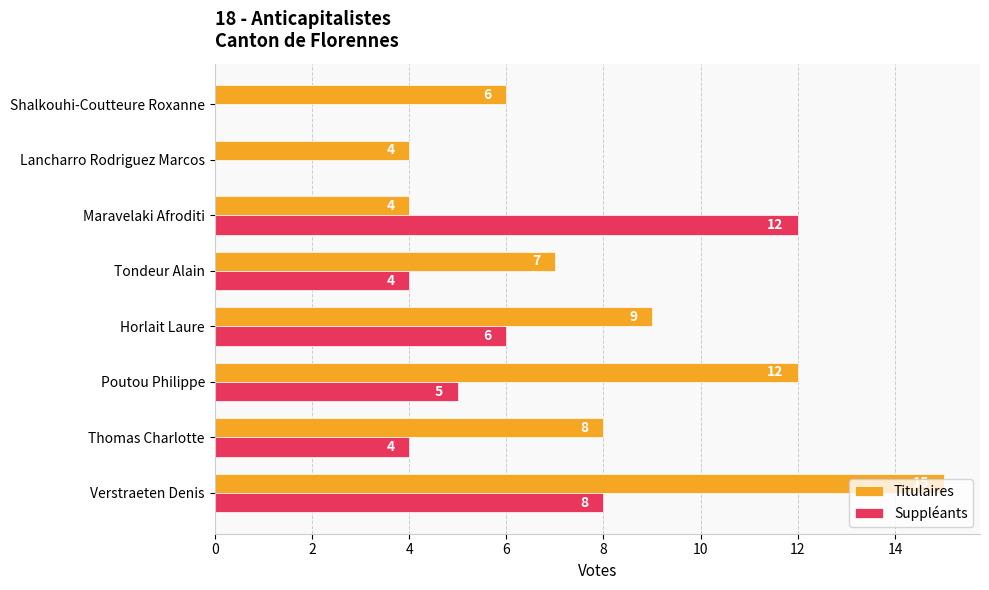

Between Verstraeten Denis and Horlait Laure, which series saw the biggest shift?

Titulaires